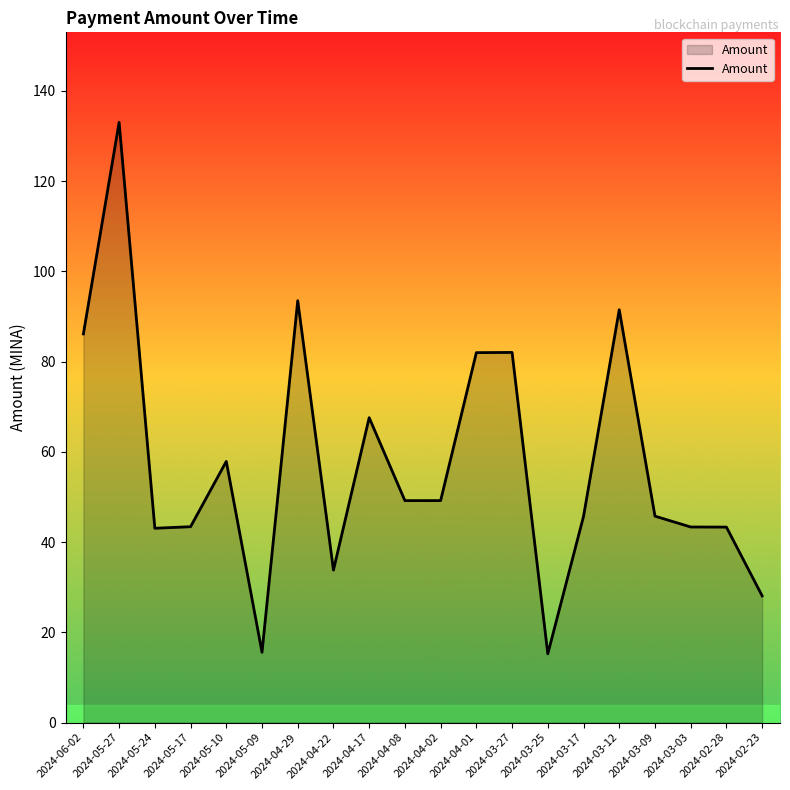

What position from the left is 2024-05-10?

5